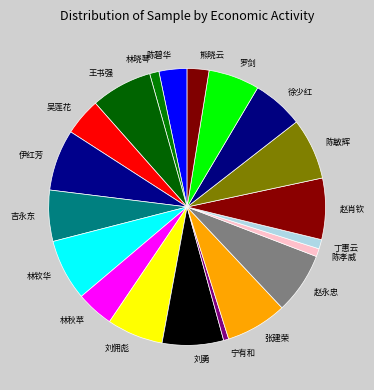

How many segments does this pie chart have?

20